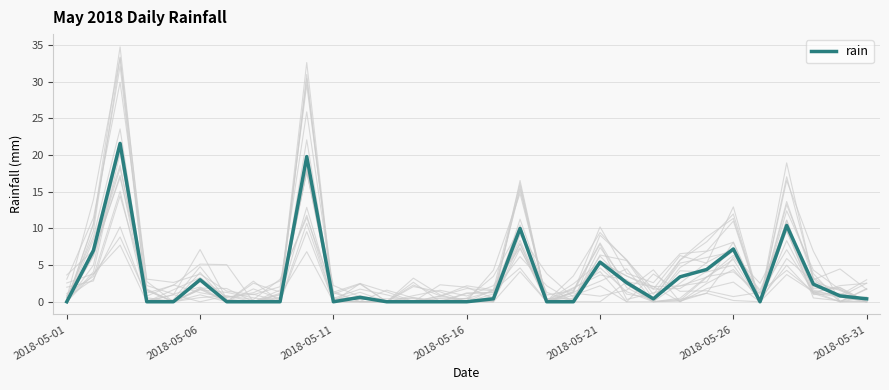

How many interior local peaks (higher than both neighbors) does the data have?

8